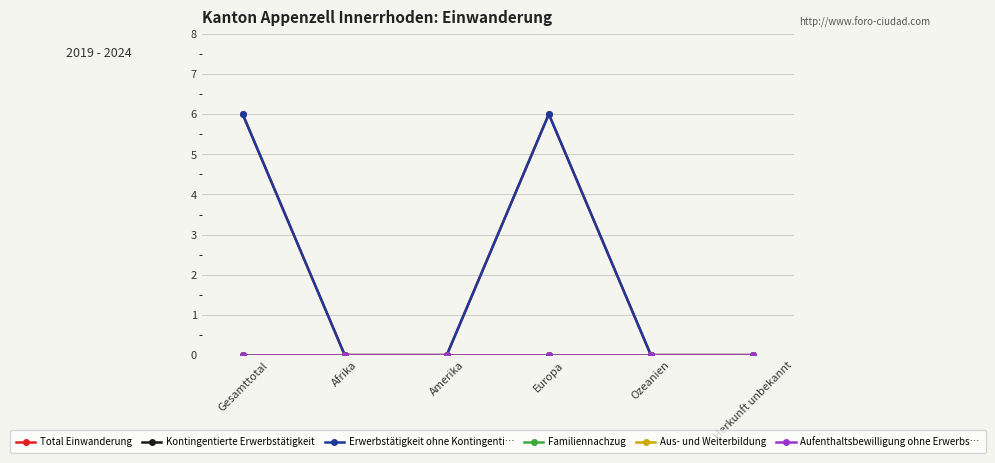

Does the chart have visible grid lines?

Yes